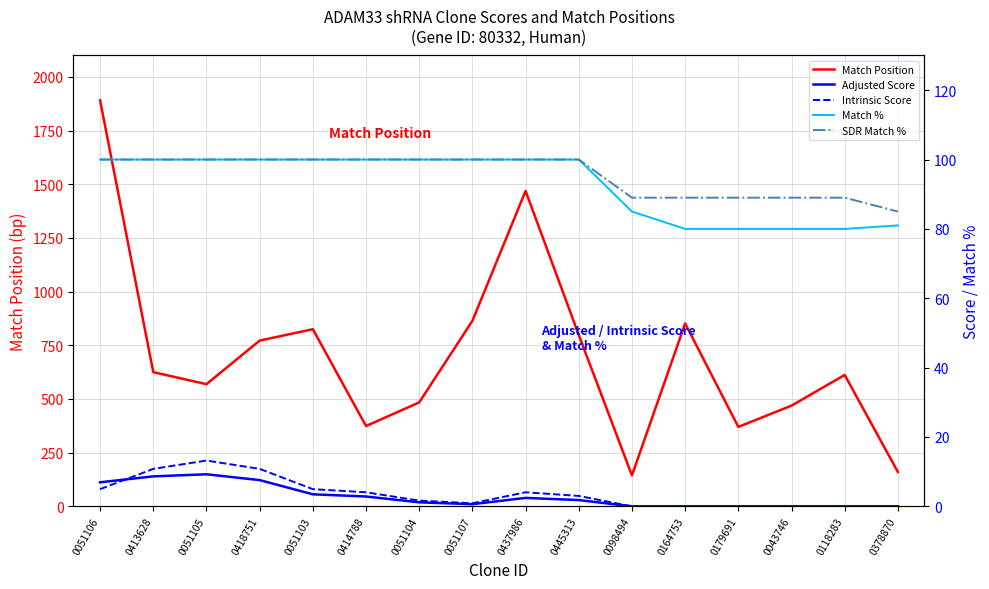

At which label does Match Position reach its peak?

0051106